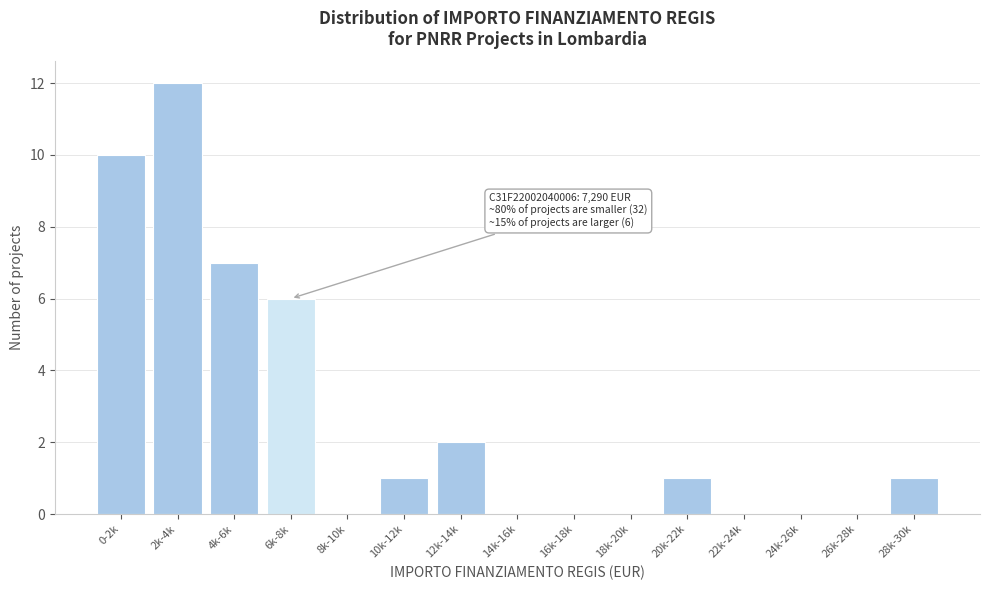

Reading right to left, what are all the values shown in this chart?

28k-30k=1	26k-28k=0	24k-26k=0	22k-24k=0	20k-22k=1	18k-20k=0	16k-18k=0	14k-16k=0	12k-14k=2	10k-12k=1	8k-10k=0	6k-8k=6	4k-6k=7	2k-4k=12	0-2k=10